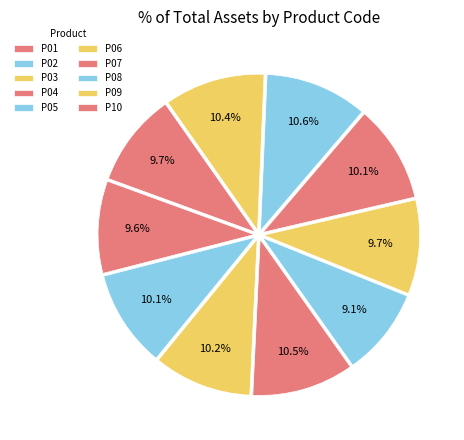

How many slices are in this pie chart?

10